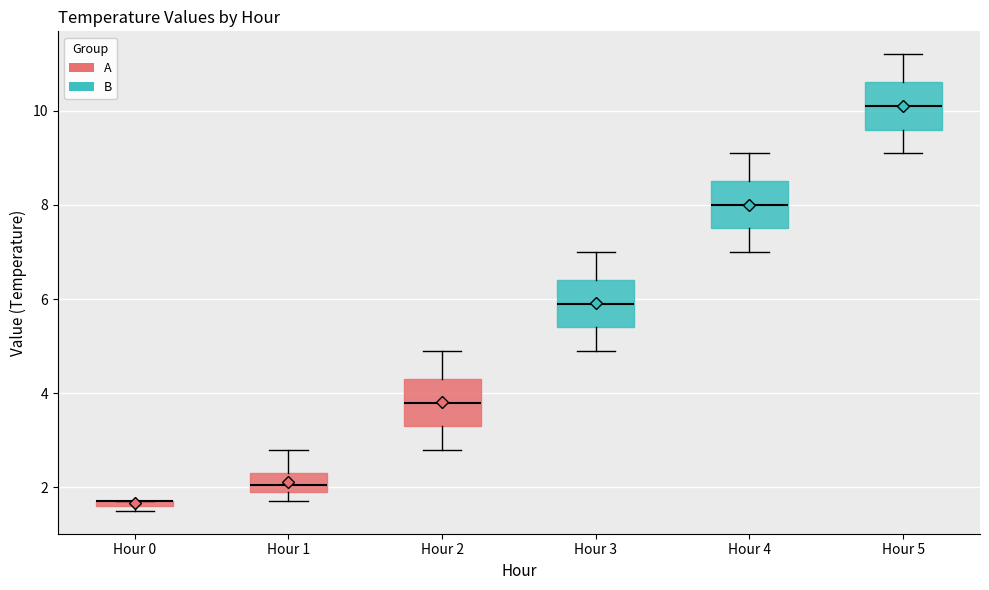

Where is the lower edge of the box for Hour 0 on the y-axis? The values are not printed on the chart, so give them approximately, as read against the axis.

1.6